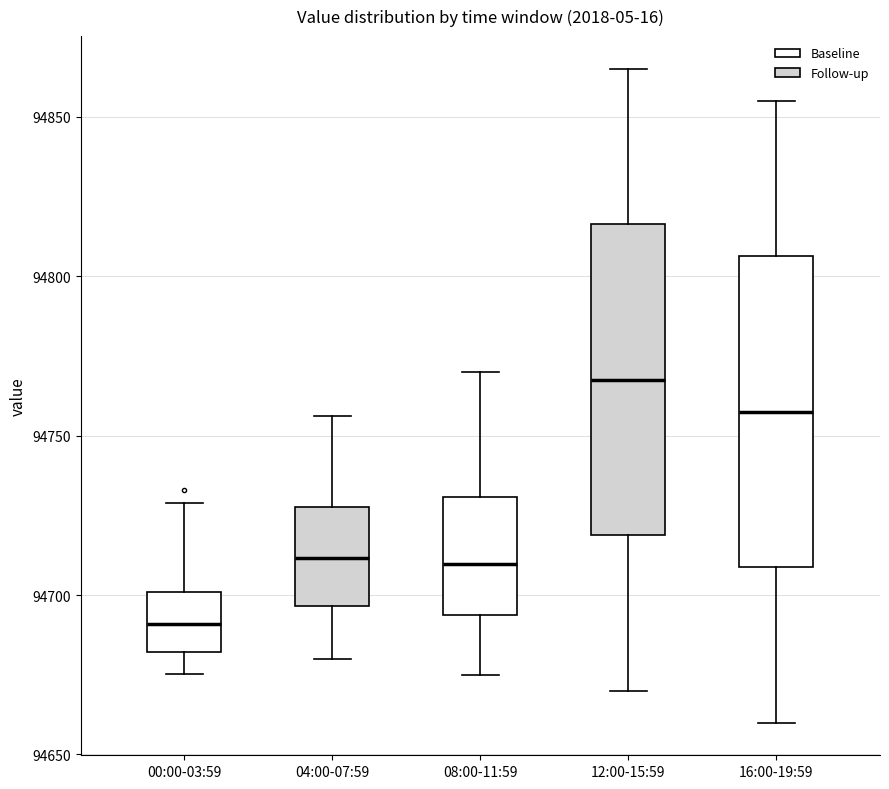

Where does the median line of the box for 12:00-15:59 sit on the y-axis? The values are not printed on the chart, so give them approximately, as read against the axis.

94770